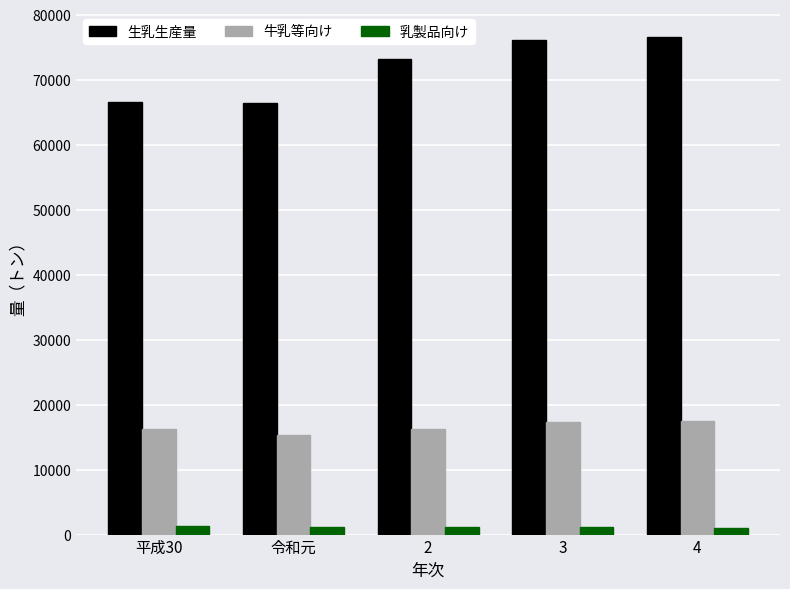

What is the approximate value of 生乳生産量 at 3?

76191